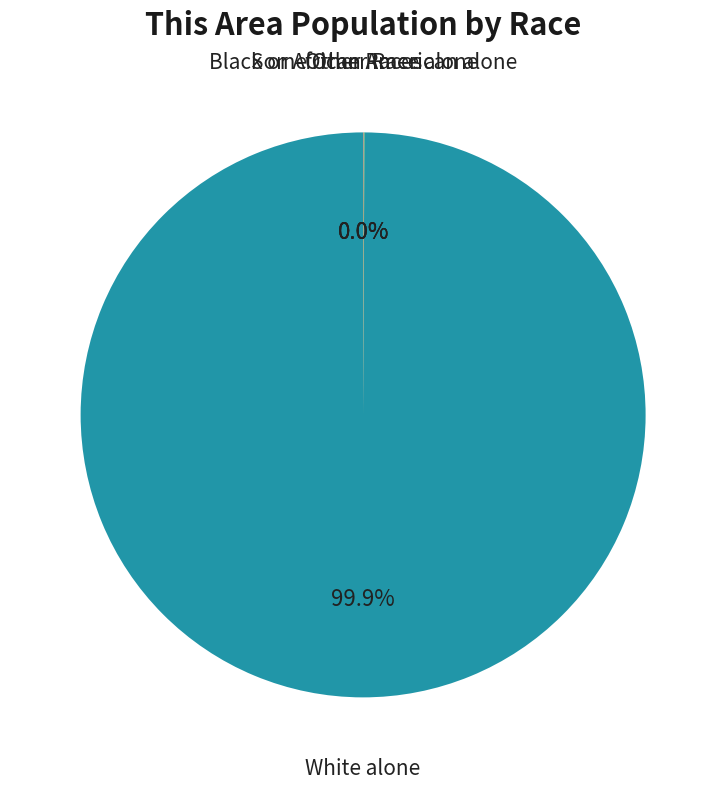

Is there any slice that represents more than half of the pie?

Yes